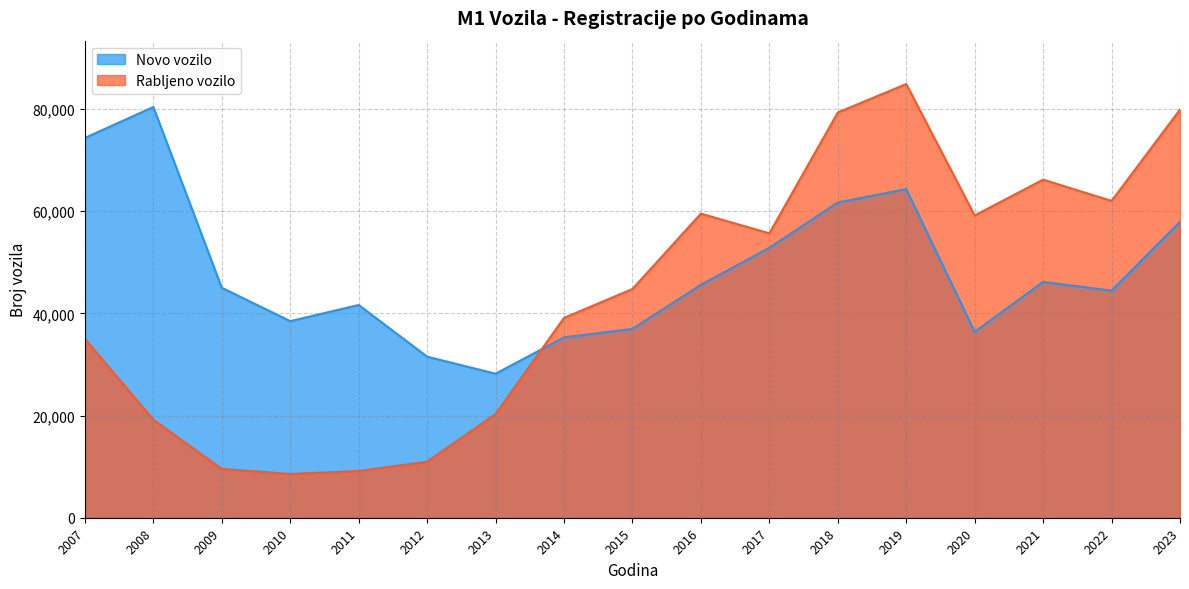

What is the difference between the maximum and second lowest values in the Rabljeno vozilo series?

75757